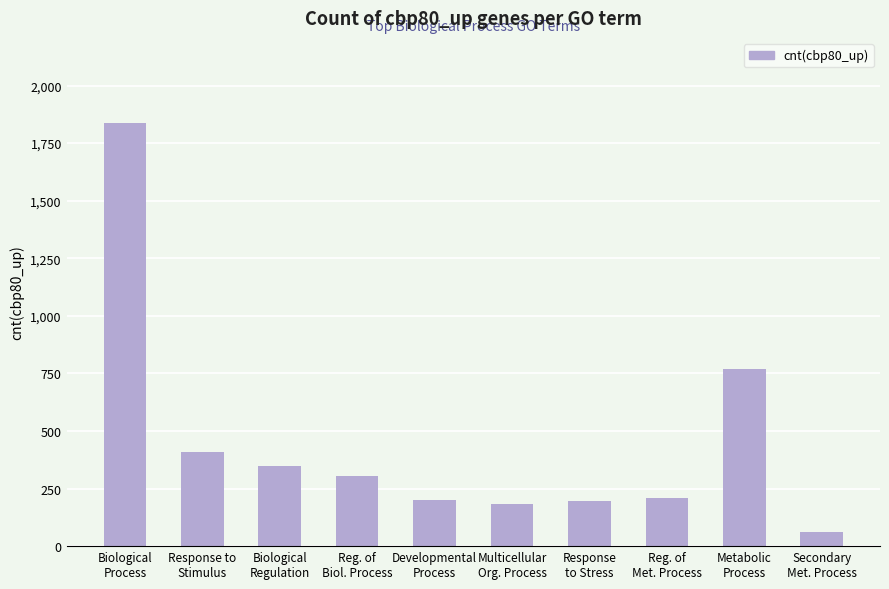

What is the greatest value displayed?

1839